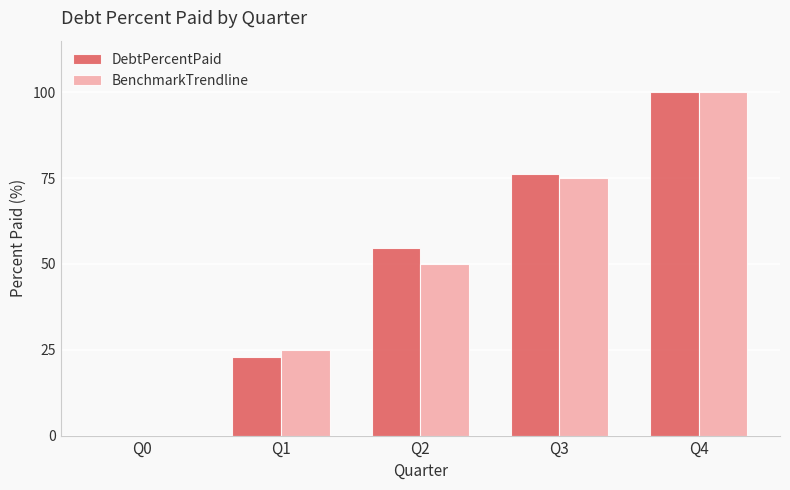

Count the number of categories in the chart.

5